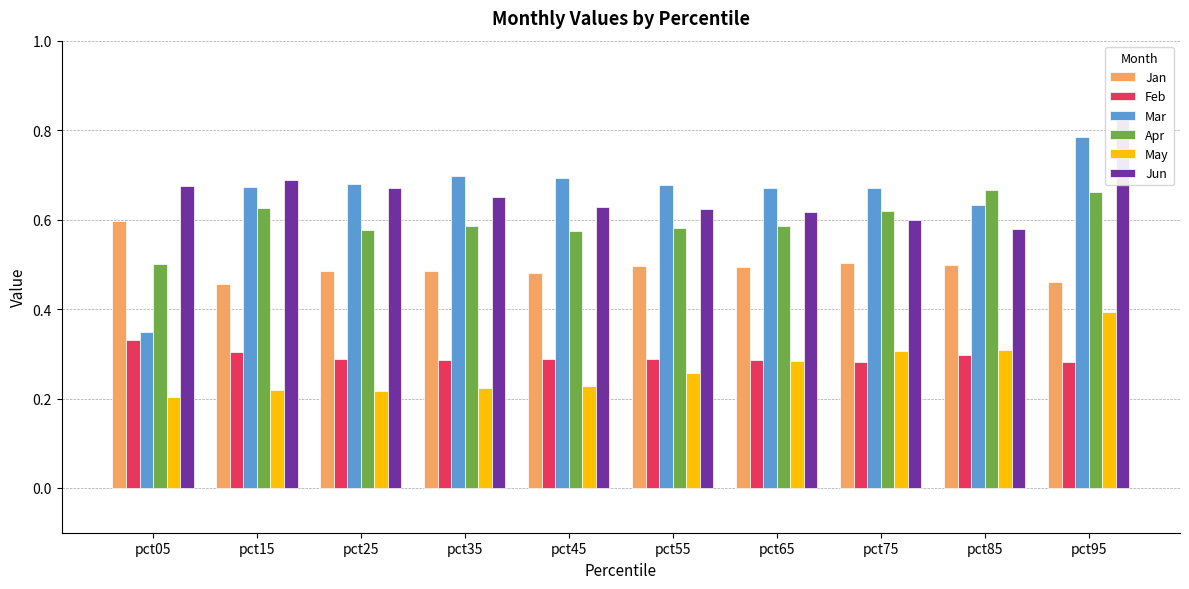

Reading left to right, extract all data points from this chart.

Jan: 0.6	0.5	0.5	0.5	0.5	0.5	0.5	0.5	0.5	0.5
Feb: 0.3	0.3	0.3	0.3	0.3	0.3	0.3	0.3	0.3	0.3
Mar: 0.3	0.7	0.7	0.7	0.7	0.7	0.7	0.7	0.6	0.8
Apr: 0.5	0.6	0.6	0.6	0.6	0.6	0.6	0.6	0.7	0.7
May: 0.2	0.2	0.2	0.2	0.2	0.3	0.3	0.3	0.3	0.4
Jun: 0.7	0.7	0.7	0.7	0.6	0.6	0.6	0.6	0.6	0.8